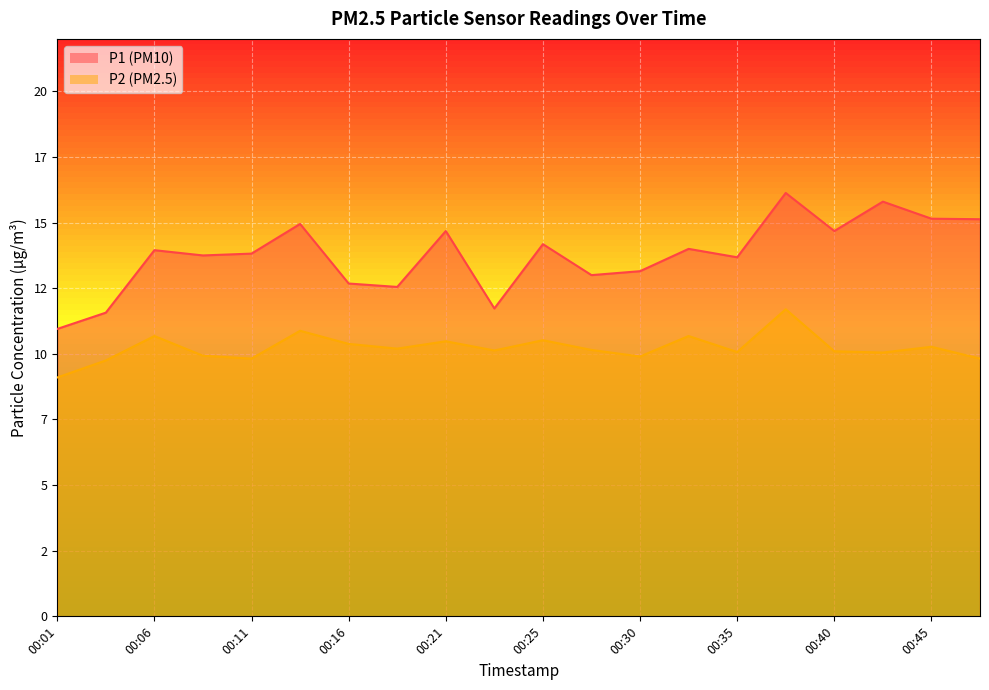

What is the difference between the P2 values at 00:30 and 00:13?

1.0